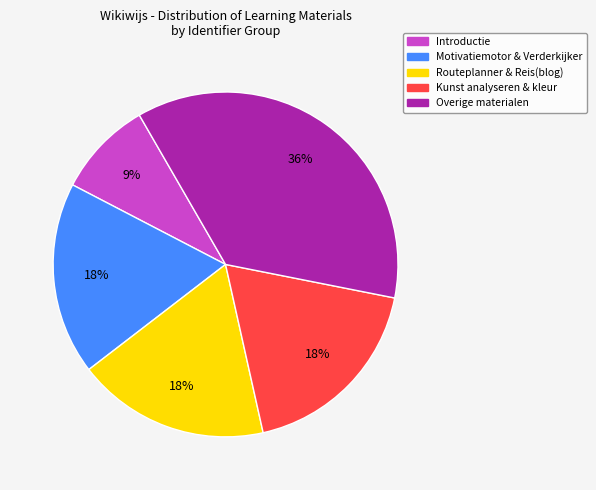

To the nearest percent, what is the average slice percentage?

20%